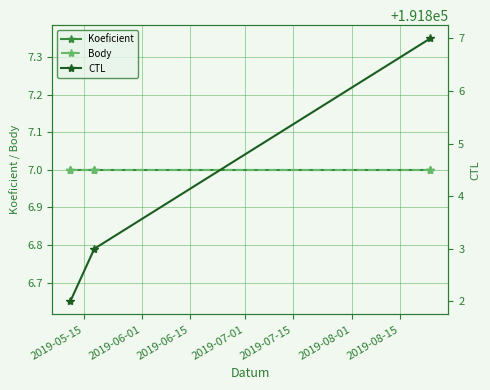

How many lines are shown in the chart?

3